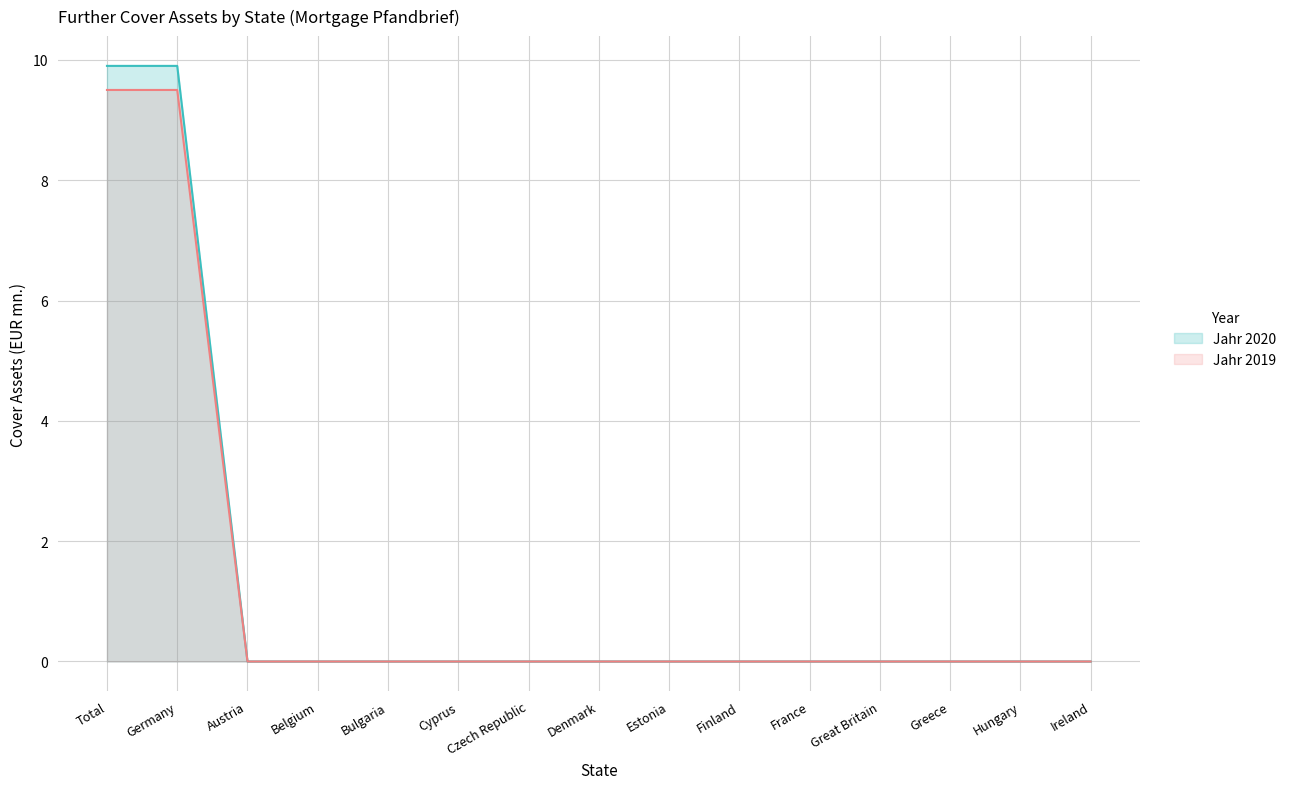

What are all the series names shown in the legend?

Jahr 2020, Jahr 2019